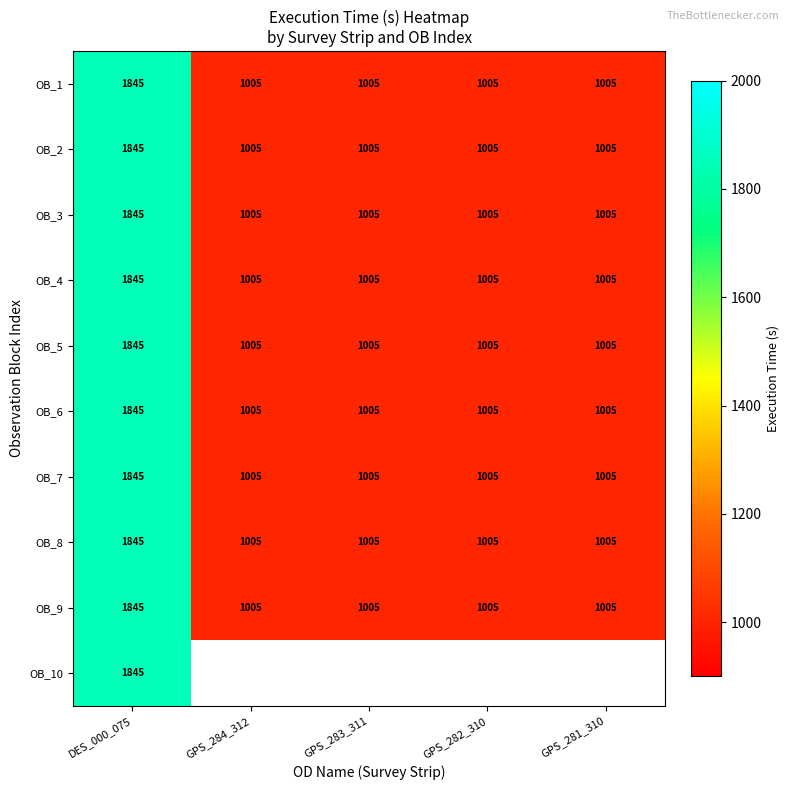

Is the value of OB_4 at DES_000_075 greater than the value of OB_9 at GPS_283_311?

Yes